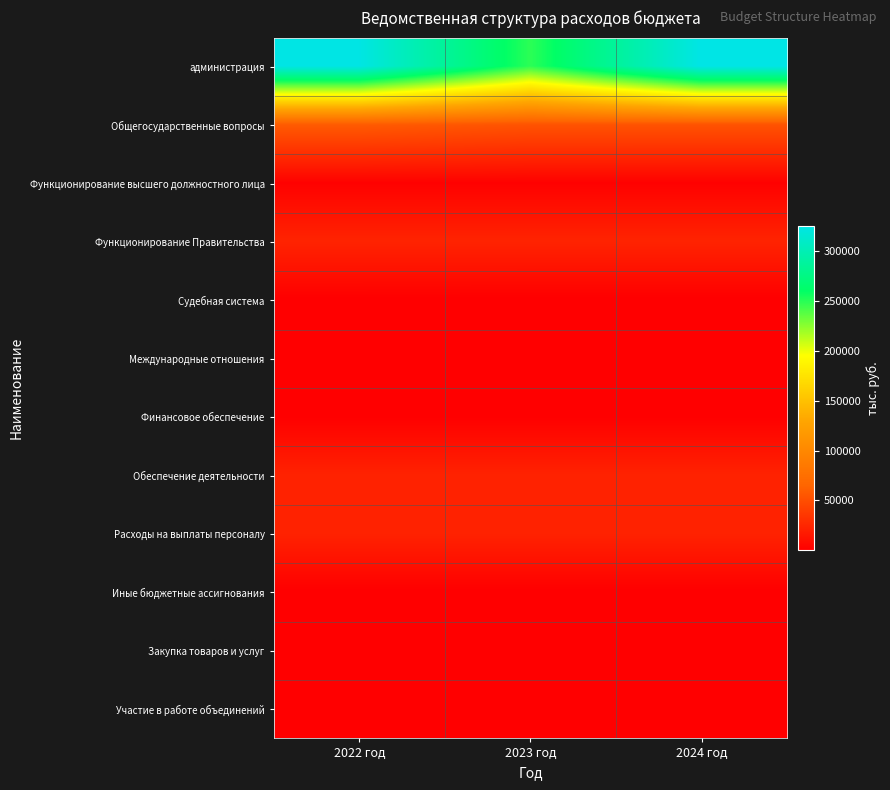

What is the total value across all series at 2024 год?

450465.1